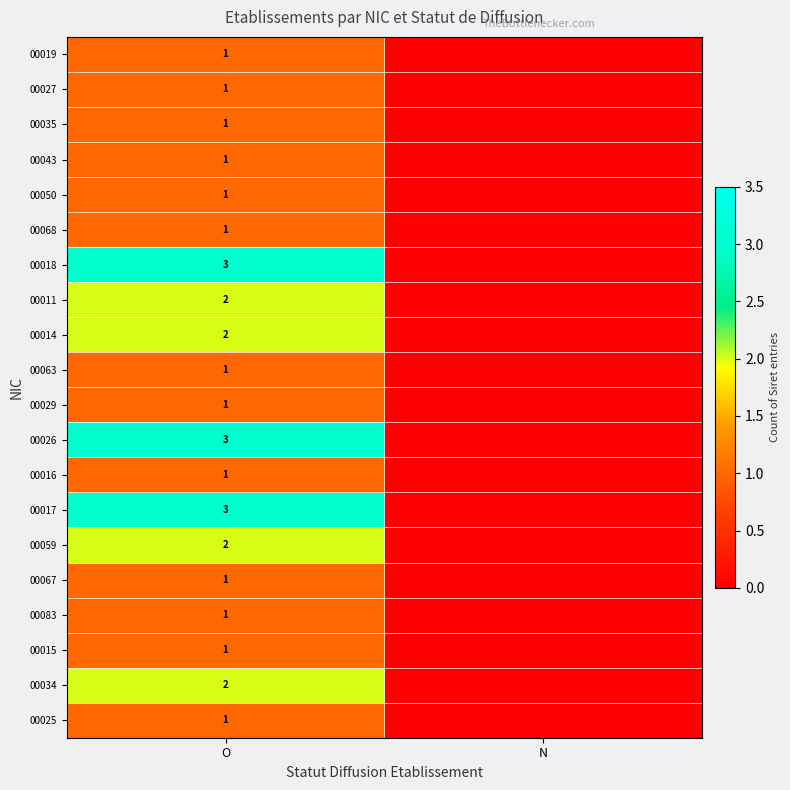

The 00026 series shows 4 at O. True or false?

False